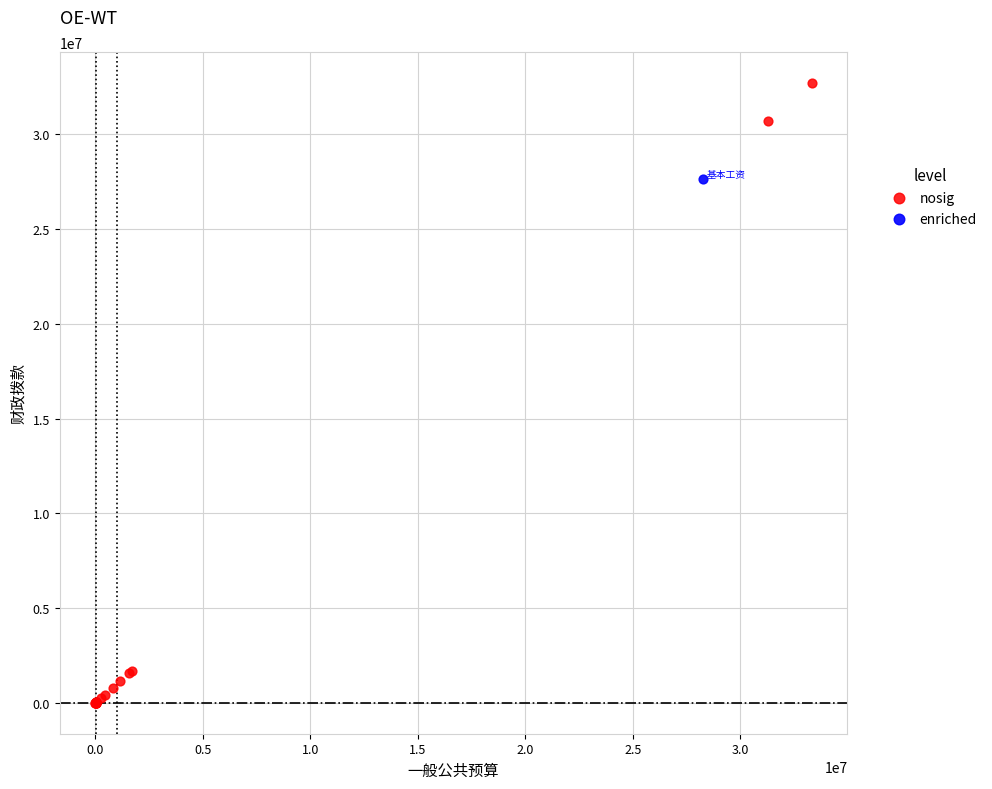

What are all the series names shown in the legend?

nosig, enriched